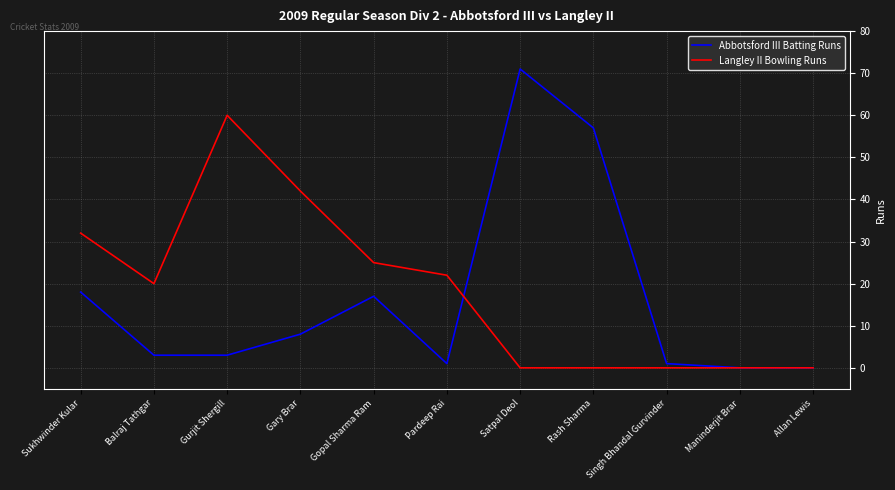

At which label is Abbotsford III Batting Runs closest to 35?

Sukhwinder Kular